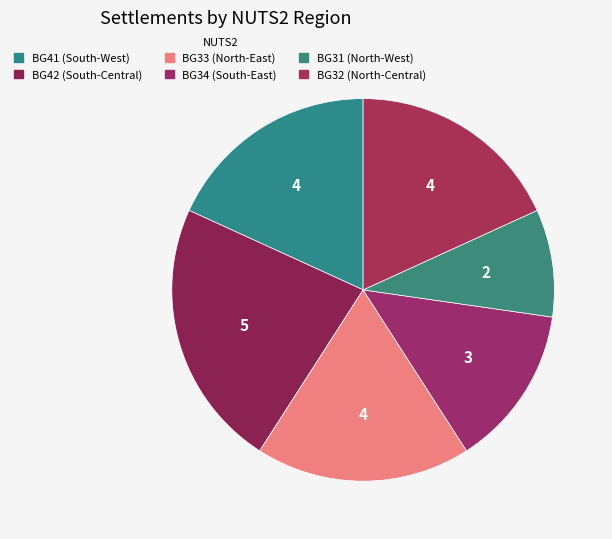

How many slices are in this pie chart?

6